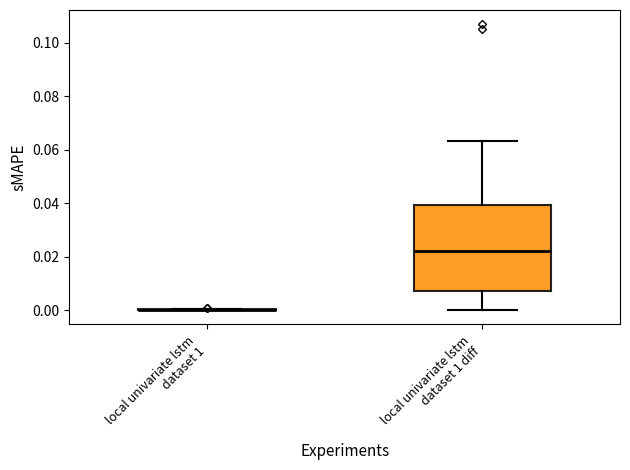

Reading left to right, transcribe this box plot: for each box, give where its median line is, the range the box spans, and where its two whiskers end, as read against the y-axis. The values are not printed on the chart, so give them approximately, as read against the axis.

local univariate lstm dataset 1: box collapsed to a line at 0.000, whiskers 0.000 to 0.000
local univariate lstm dataset 1 diff: median 0.022, box 0.006 to 0.040, whiskers 0.000 to 0.064